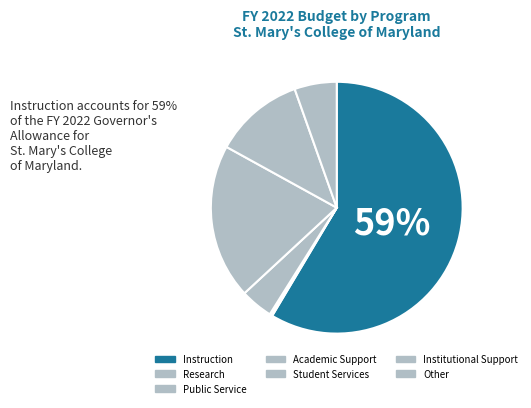

Count the number of slices in the pie.

7